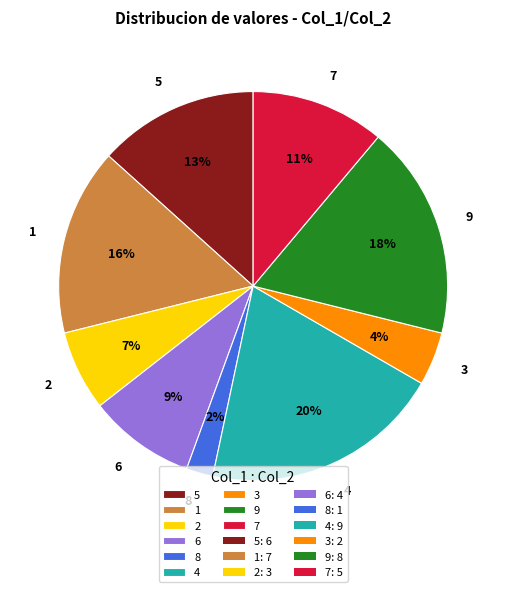

To the nearest percent, what portion does 7 represent?

11%